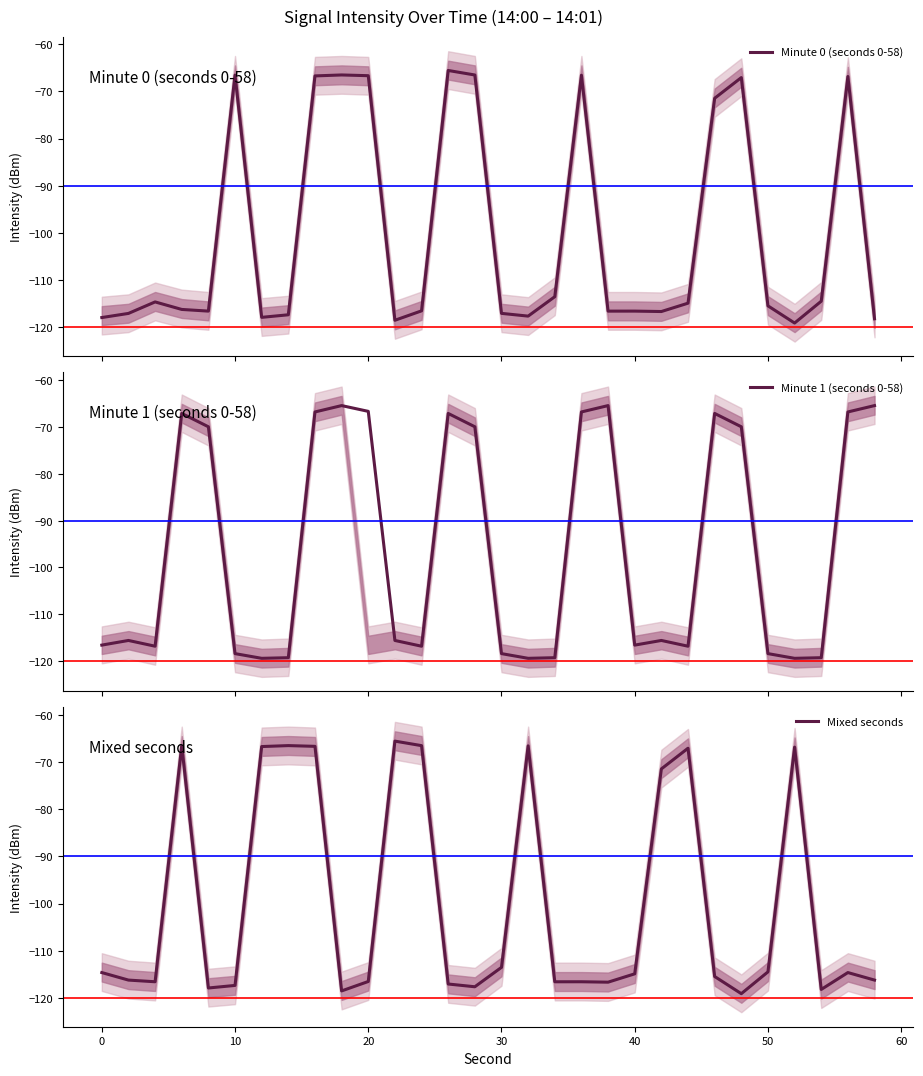

What is the maximum value for Minute 0 (seconds 0-58)?

-65.6